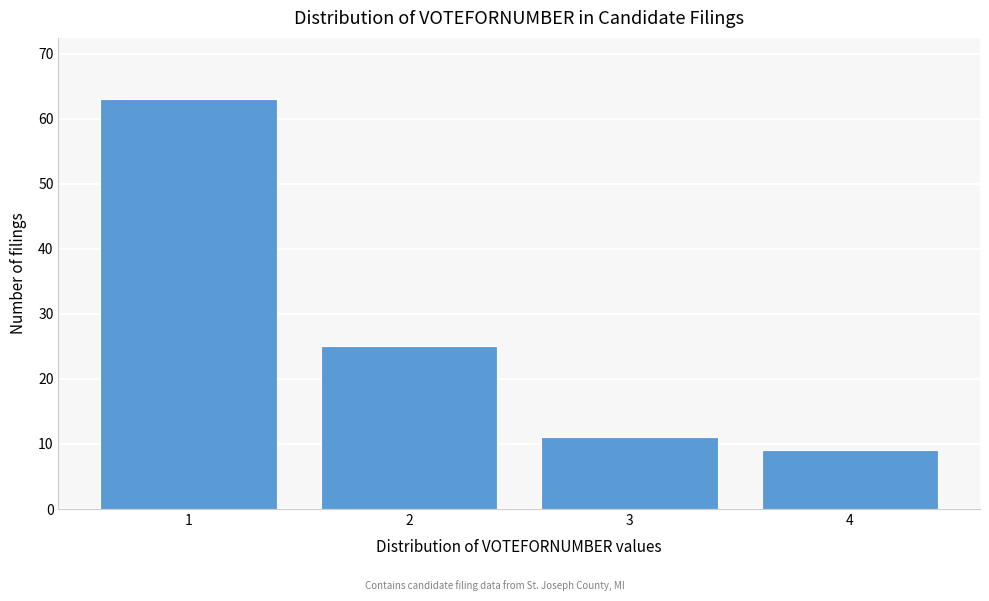

Reading left to right, transcribe all the data shown in this chart.

63	25	11	9